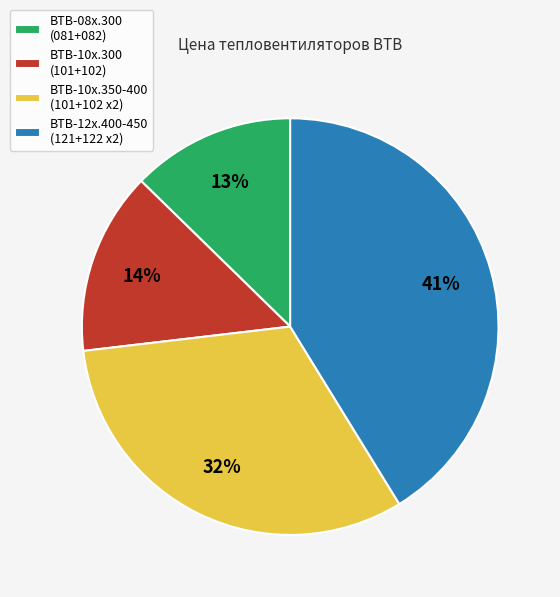

Is there a majority slice in this chart?

No